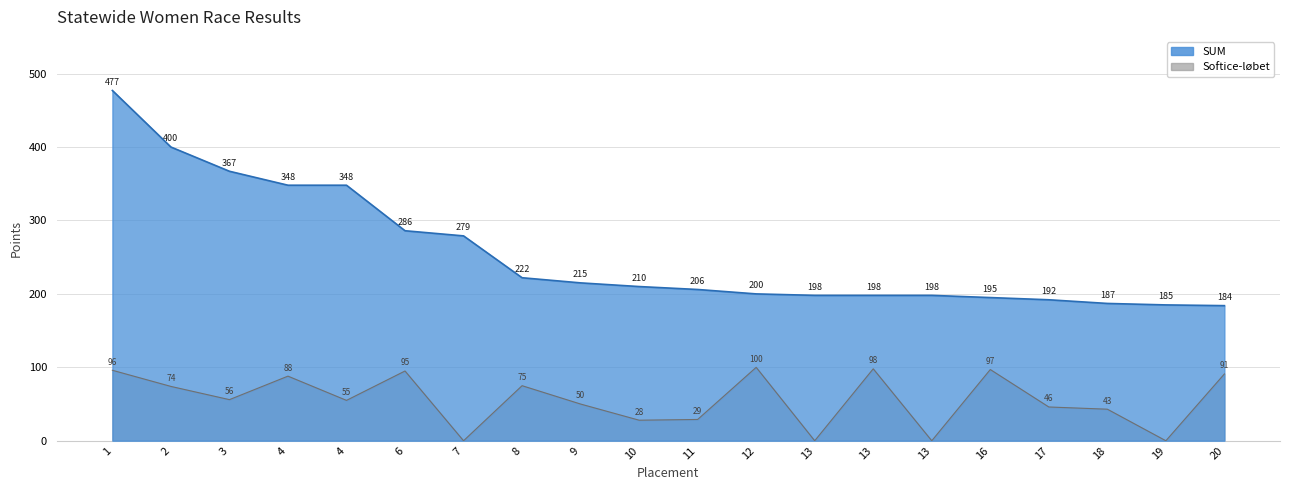

Reading left to right, transcribe all the data shown in this chart.

SUM: 477	400	367	348	348	286	279	222	215	210	206	200	198	198	198	195	192	187	185	184
Softice-løbet: 96	74	56	88	55	95	0	75	50	28	29	100	0	98	0	97	46	43	0	91